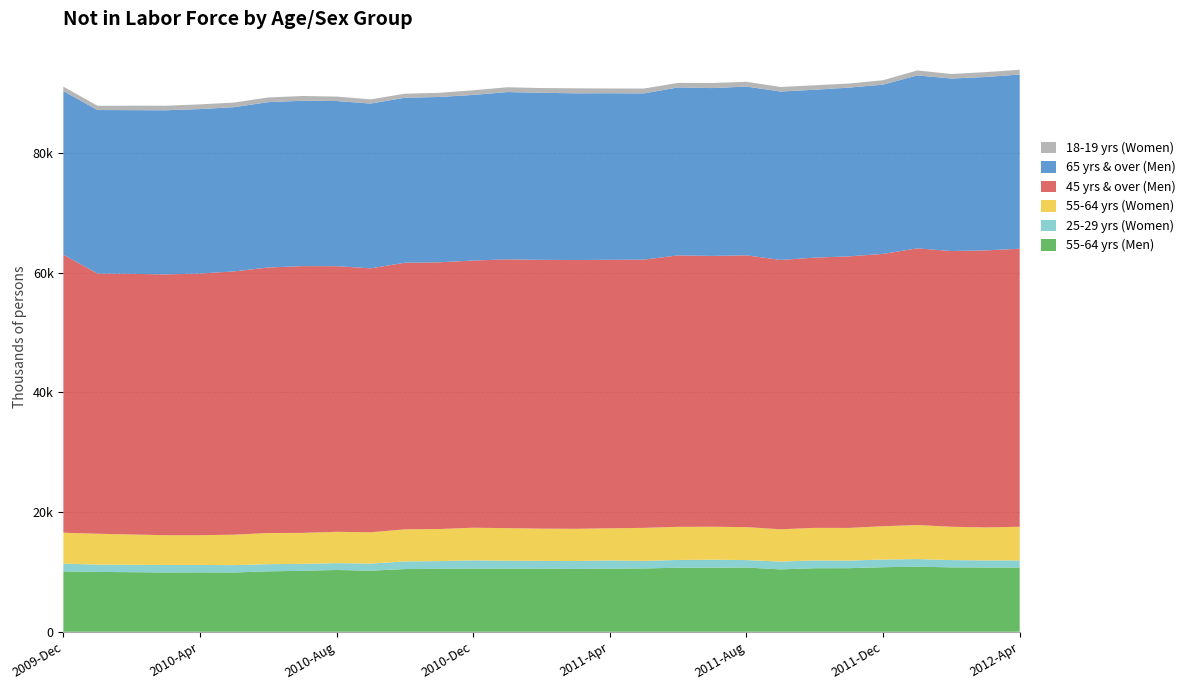

Reading left to right, what are all the values shown in this chart?

55-64 yrs (Men): 2009-Dec=10095	2010-Jan=10002	2010-Feb=9959	2010-Mar=9913	2010-Apr=9932	2010-May=9909	2010-Jun=10099	2010-Jul=10193	2010-Aug=10327	2010-Sep=10211	2010-Oct=10478	2010-Nov=10518	2010-Dec=10556	2011-Jan=10548	2011-Feb=10542	2011-Mar=10499	2011-Apr=10537	2011-May=10587	2011-Jun=10701	2011-Jul=10714	2011-Aug=10734	2011-Sep=10426	2011-Oct=10623	2011-Nov=10625	2011-Dec=10788	2012-Jan=10883	2012-Feb=10760	2012-Mar=10749	2012-Apr=10737
25-29 yrs (Women): 2009-Dec=1290	2010-Jan=1231	2010-Feb=1230	2010-Mar=1249	2010-Apr=1235	2010-May=1226	2010-Jun=1205	2010-Jul=1151	2010-Aug=1147	2010-Sep=1188	2010-Oct=1278	2010-Nov=1289	2010-Dec=1377	2011-Jan=1323	2011-Feb=1304	2011-Mar=1322	2011-Apr=1382	2011-May=1253	2011-Jun=1304	2011-Jul=1332	2011-Aug=1244	2011-Sep=1308	2011-Oct=1293	2011-Nov=1269	2011-Dec=1288	2012-Jan=1266	2012-Feb=1225	2012-Mar=1175	2012-Apr=1189
55-64 yrs (Women): 2009-Dec=5167	2010-Jan=5149	2010-Feb=5066	2010-Mar=4977	2010-Apr=4973	2010-May=5088	2010-Jun=5199	2010-Jul=5181	2010-Aug=5229	2010-Sep=5227	2010-Oct=5360	2010-Nov=5363	2010-Dec=5452	2011-Jan=5448	2011-Feb=5389	2011-Mar=5385	2011-Apr=5374	2011-May=5525	2011-Jun=5527	2011-Jul=5503	2011-Aug=5510	2011-Sep=5391	2011-Oct=5444	2011-Nov=5461	2011-Dec=5559	2012-Jan=5688	2012-Feb=5560	2012-Mar=5515	2012-Apr=5624
45 yrs & over (Men): 2009-Dec=46462	2010-Jan=43483	2010-Feb=43563	2010-Mar=43583	2010-Apr=43727	2010-May=44000	2010-Jun=44377	2010-Jul=44581	2010-Aug=44395	2010-Sep=44113	2010-Oct=44556	2010-Nov=44574	2010-Dec=44654	2011-Jan=44917	2011-Feb=44918	2011-Mar=44917	2011-Apr=44866	2011-May=44831	2011-Jun=45367	2011-Jul=45261	2011-Aug=45426	2011-Sep=45015	2011-Oct=45164	2011-Nov=45382	2011-Dec=45516	2012-Jan=46236	2012-Feb=46086	2012-Mar=46295	2012-Apr=46462
65 yrs & over (Men): 2009-Dec=27352	2010-Jan=27327	2010-Feb=27352	2010-Mar=27430	2010-Apr=27487	2010-May=27448	2010-Jun=27632	2010-Jul=27636	2010-Aug=27598	2010-Sep=27529	2010-Oct=27579	2010-Nov=27627	2010-Dec=27678	2011-Jan=27958	2011-Feb=27921	2011-Mar=27862	2011-Apr=27840	2011-May=27776	2011-Jun=28075	2011-Jul=28049	2011-Aug=28203	2011-Sep=28140	2011-Oct=28061	2011-Nov=28198	2011-Dec=28286	2012-Jan=28902	2012-Feb=28826	2012-Mar=28975	2012-Apr=29115
18-19 yrs (Women): 2009-Dec=736	2010-Jan=708	2010-Feb=753	2010-Mar=758	2010-Apr=783	2010-May=773	2010-Jun=781	2010-Jul=796	2010-Aug=747	2010-Sep=704	2010-Oct=677	2010-Nov=693	2010-Dec=776	2011-Jan=806	2011-Feb=792	2011-Mar=834	2011-Apr=796	2011-May=813	2011-Jun=753	2011-Jul=849	2011-Aug=793	2011-Sep=770	2011-Oct=747	2011-Nov=682	2011-Dec=738	2012-Jan=832	2012-Feb=758	2012-Mar=816	2012-Apr=793